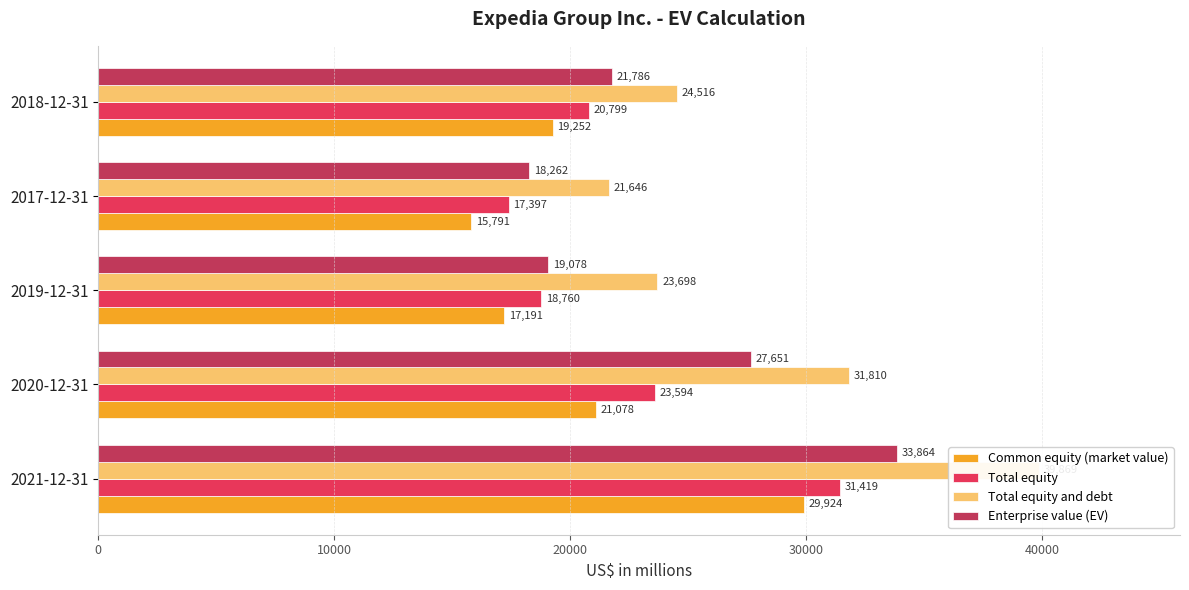

Between 2018-12-31 and 2020-12-31, which is larger?

2020-12-31